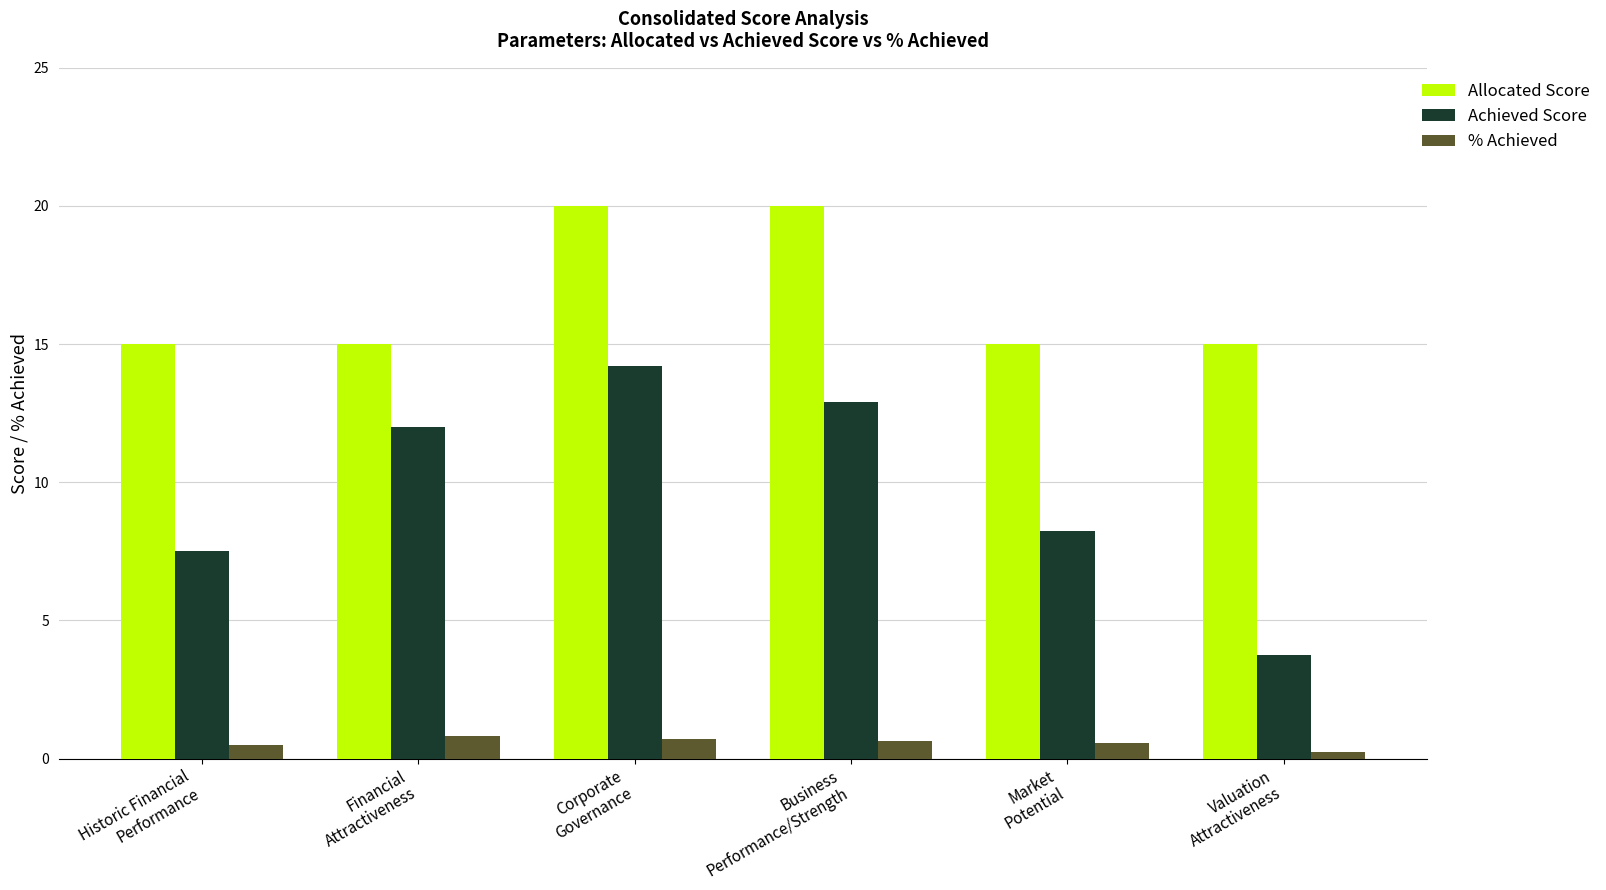

What are all the series names shown in the legend?

Allocated Score, Achieved Score, % Achieved